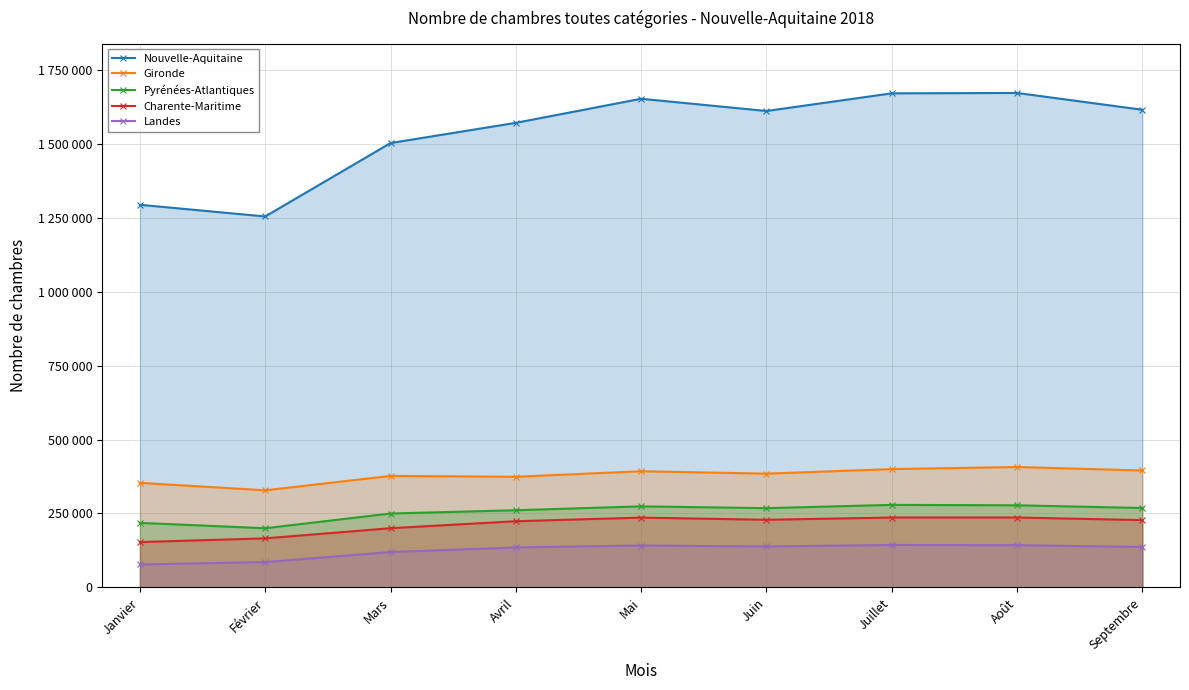

Which series has the largest total across all categories?

Nouvelle-Aquitaine